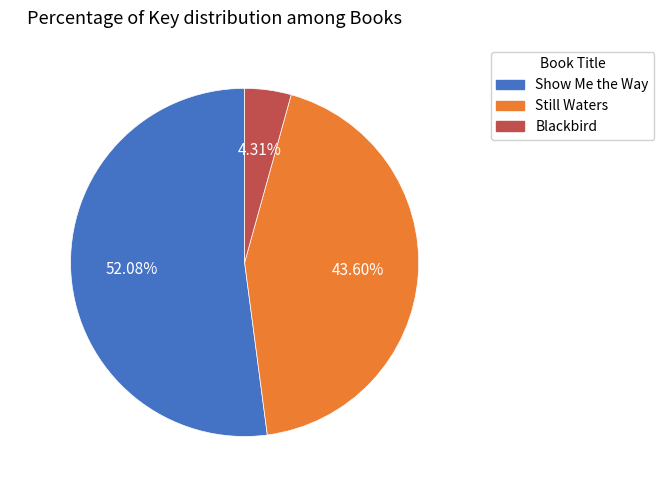

Does Blackbird account for over 50% of the chart?

No